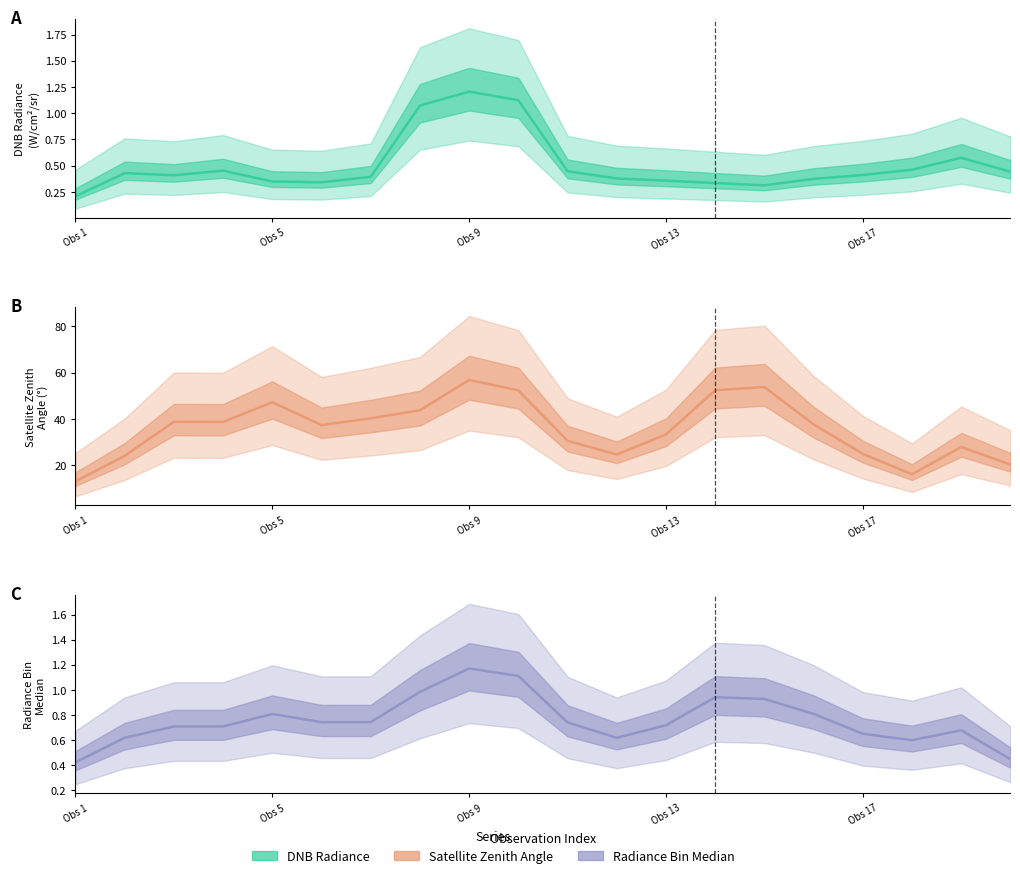

True or false: dnbrad has a value of 0.5 at 7.

False